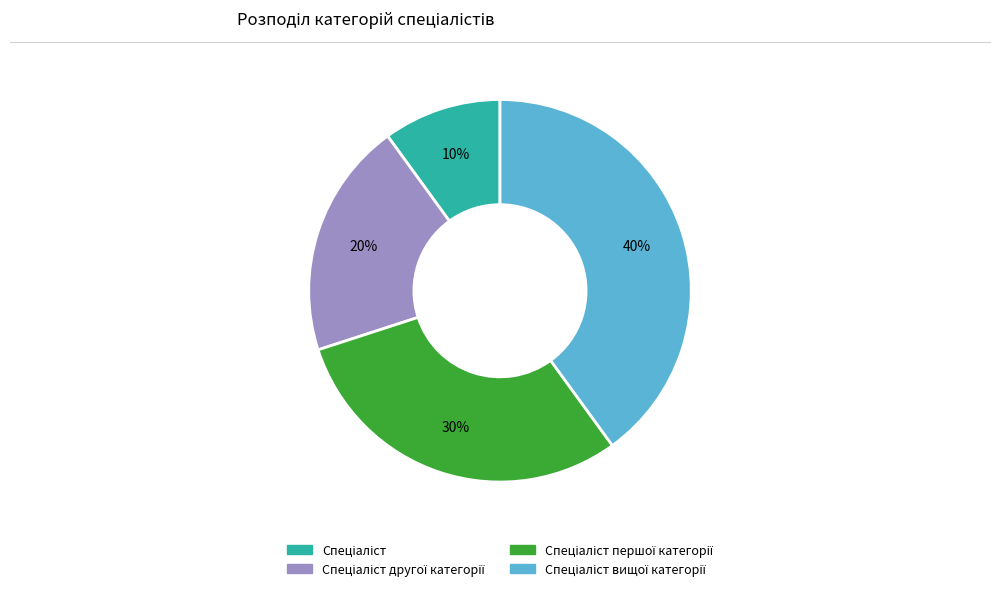

To the nearest percent, what is the average slice percentage?

25%